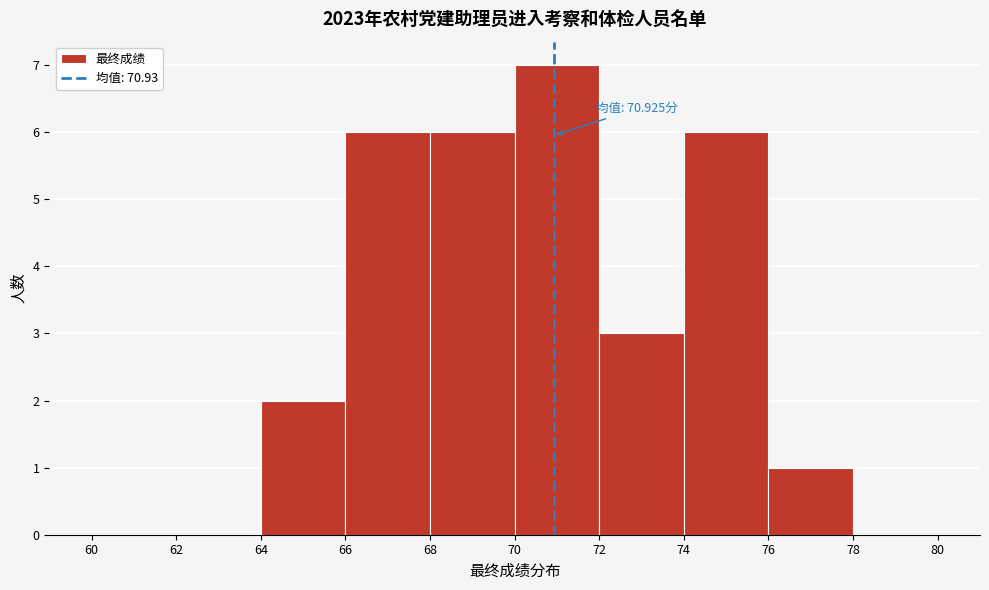

Over which range of the x-axis is the bar tallest?

70 to 72